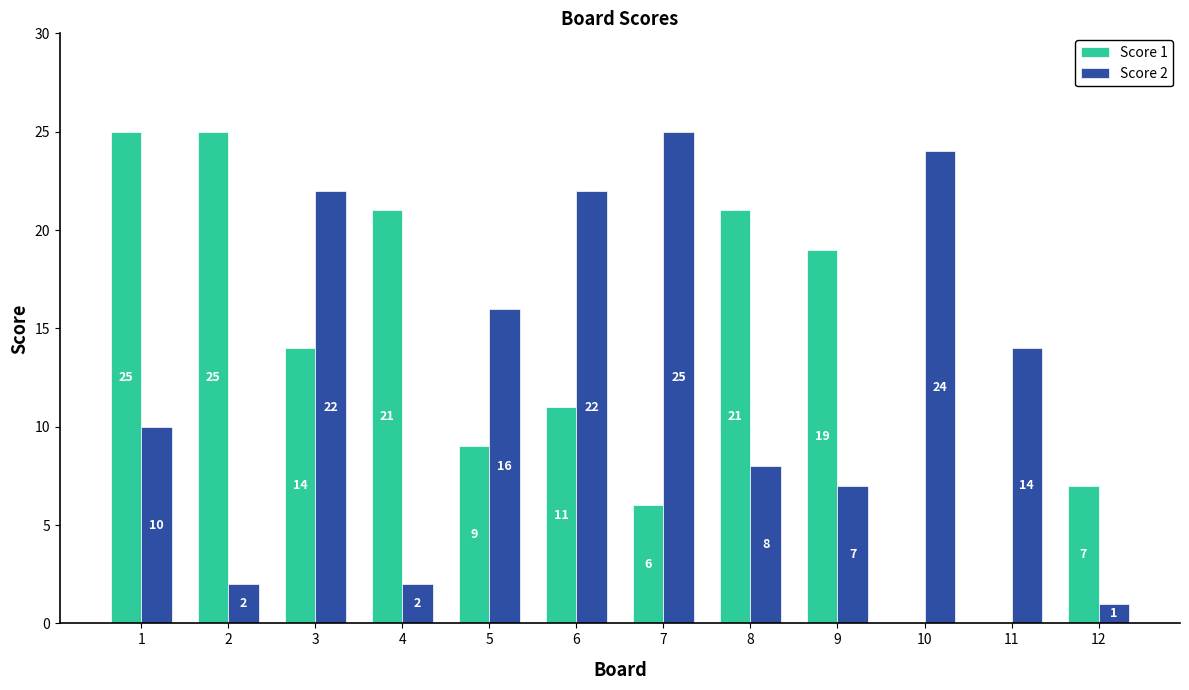

What is the sum of the Score 1 values at 7 and 1?

31